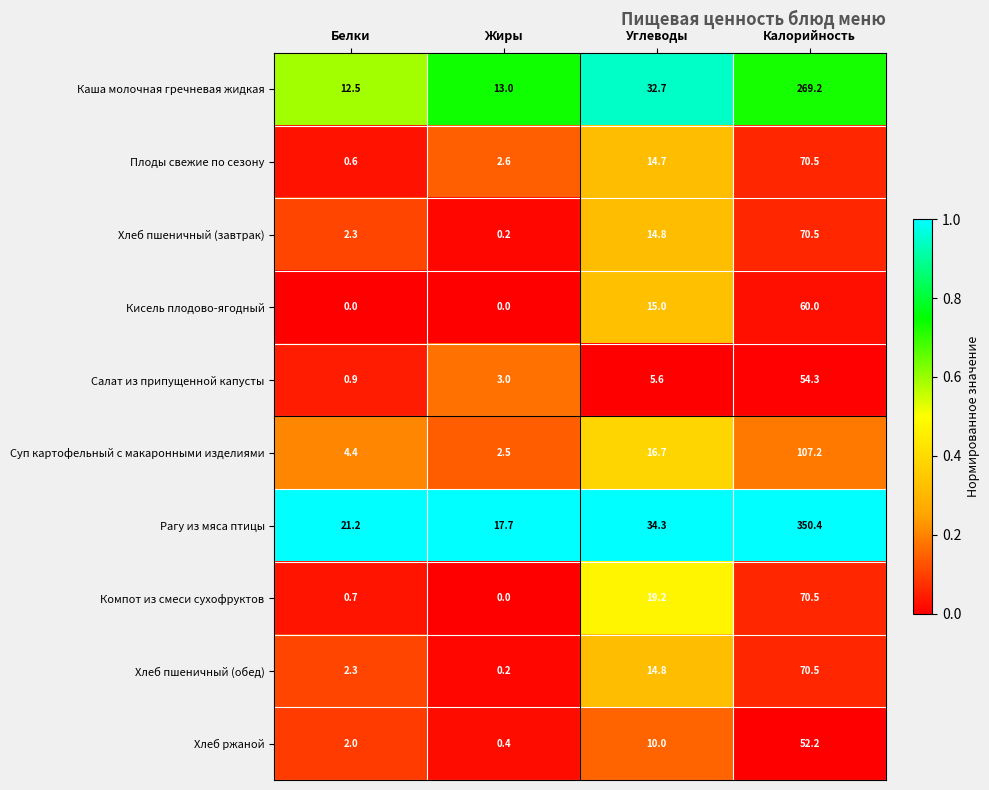

At which category is the sum across all series the highest?

Калорийность